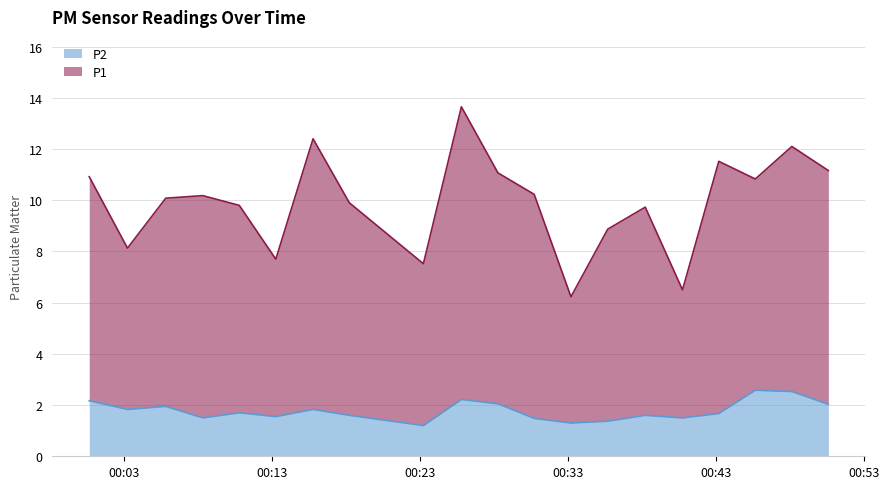

The P1 series shows 2.2 at 2023-02-22T00:13:16. True or false?

False